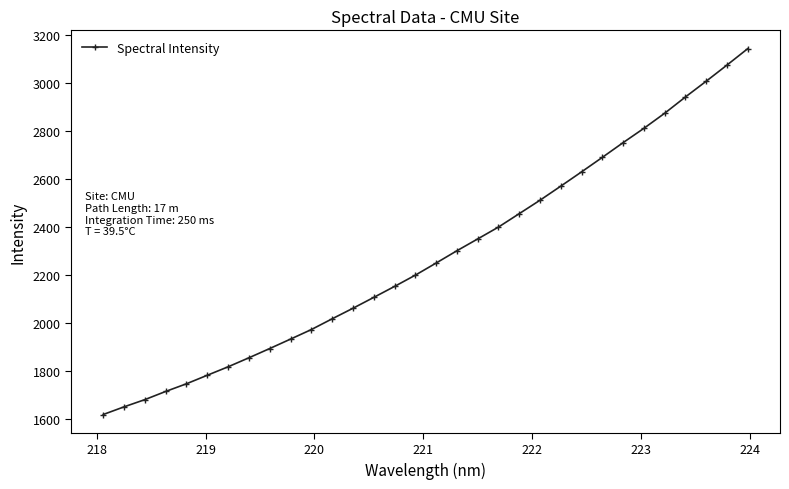

What is the minimum value shown in the chart?

1619.3